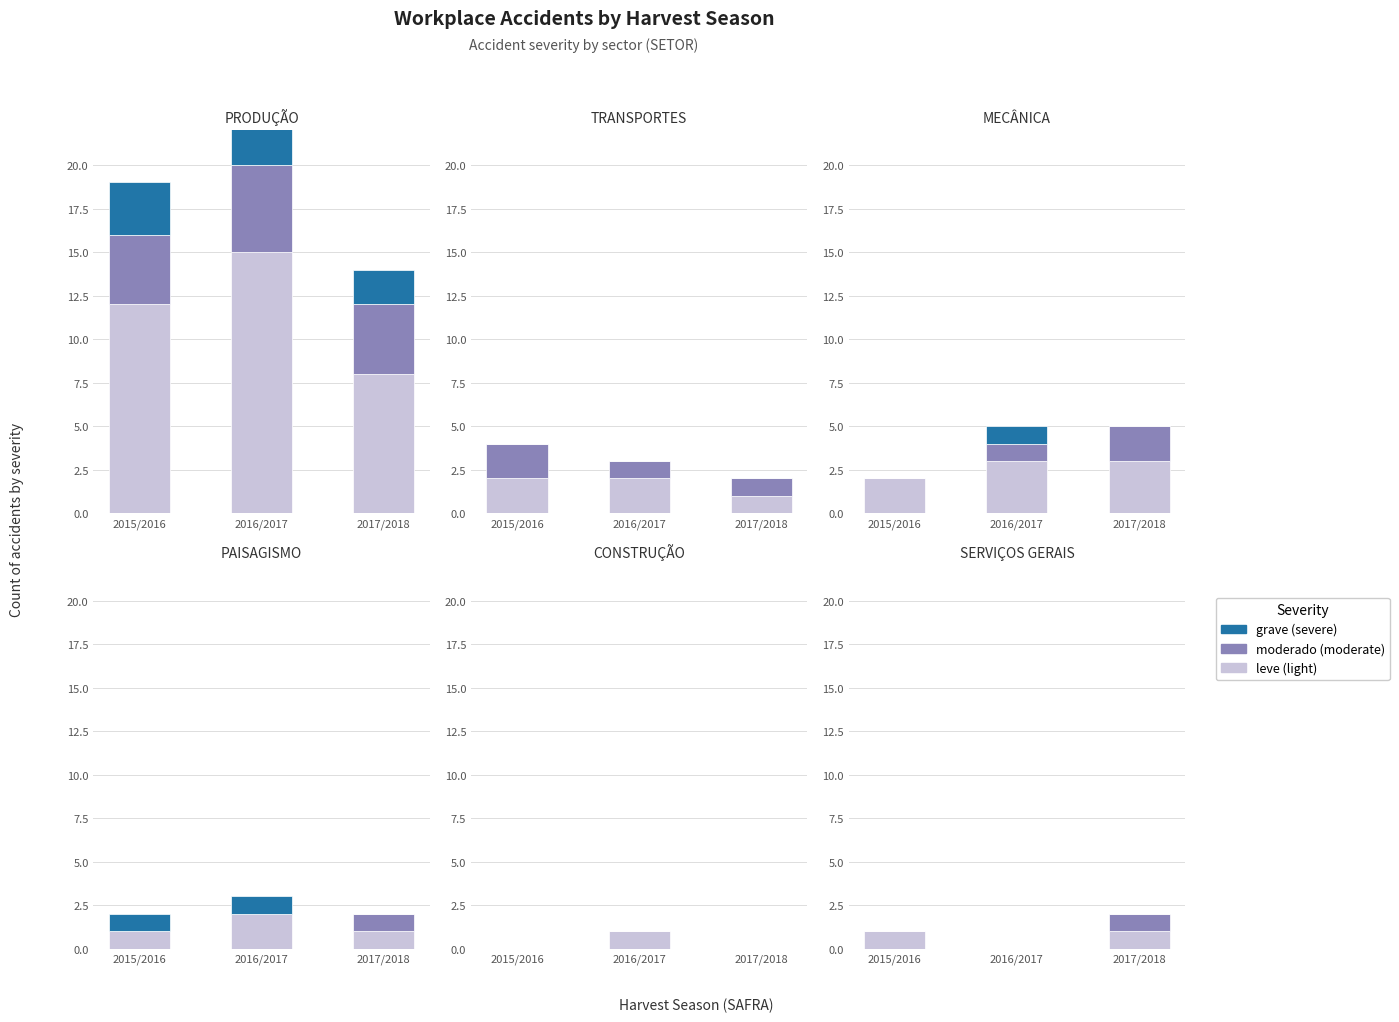

The Leve series shows 0 at 2016/2017. True or false?

True